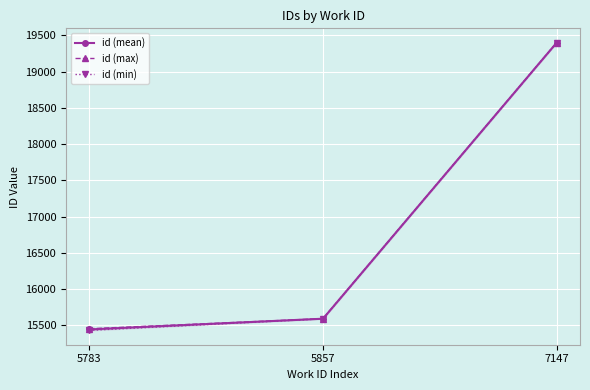

Reading right to left, extract all data points from this chart.

id (mean): 7147=19400.0	5857=15590.5	5783=15442.4
id (max): 7147=19400.0	5857=15592.0	5783=15452.0
id (min): 7147=19400.0	5857=15589.0	5783=15430.0